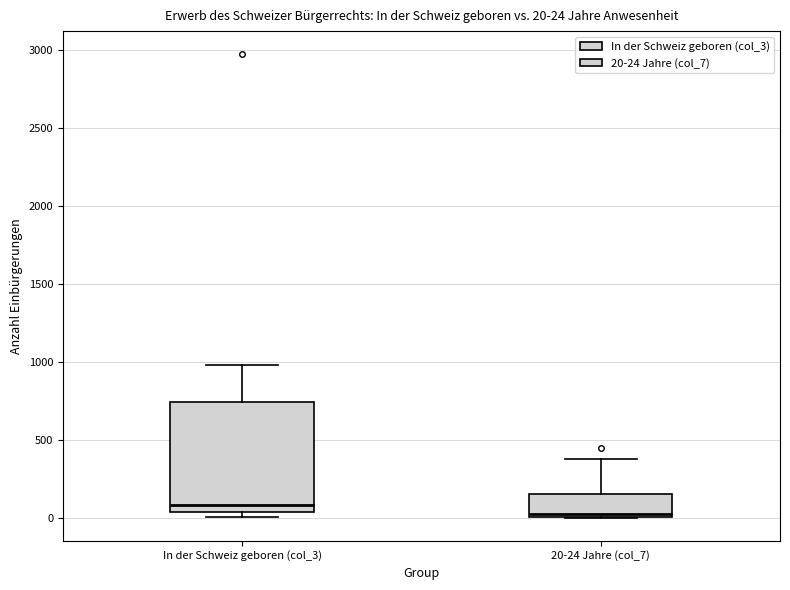

Which box is the tallest, from its lower edge to its upper edge?

In der Schweiz geboren (col_3)